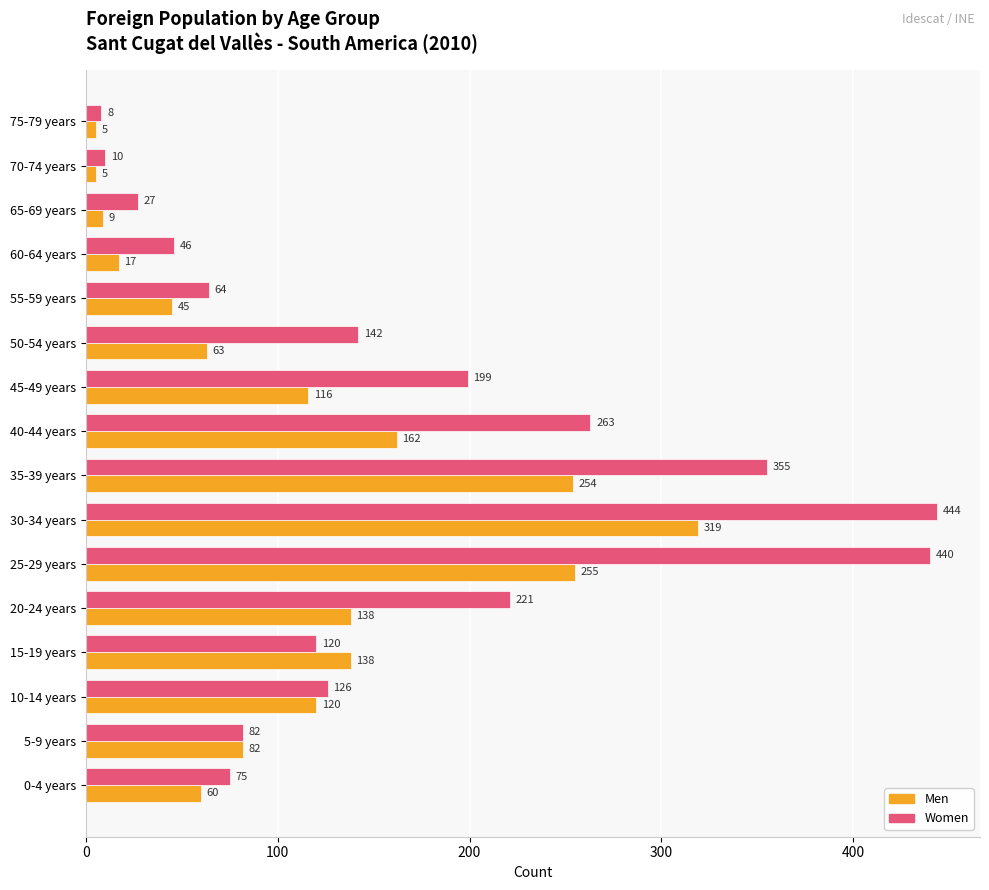

List the series in order of their overall mean, lowest first.

Men, Women